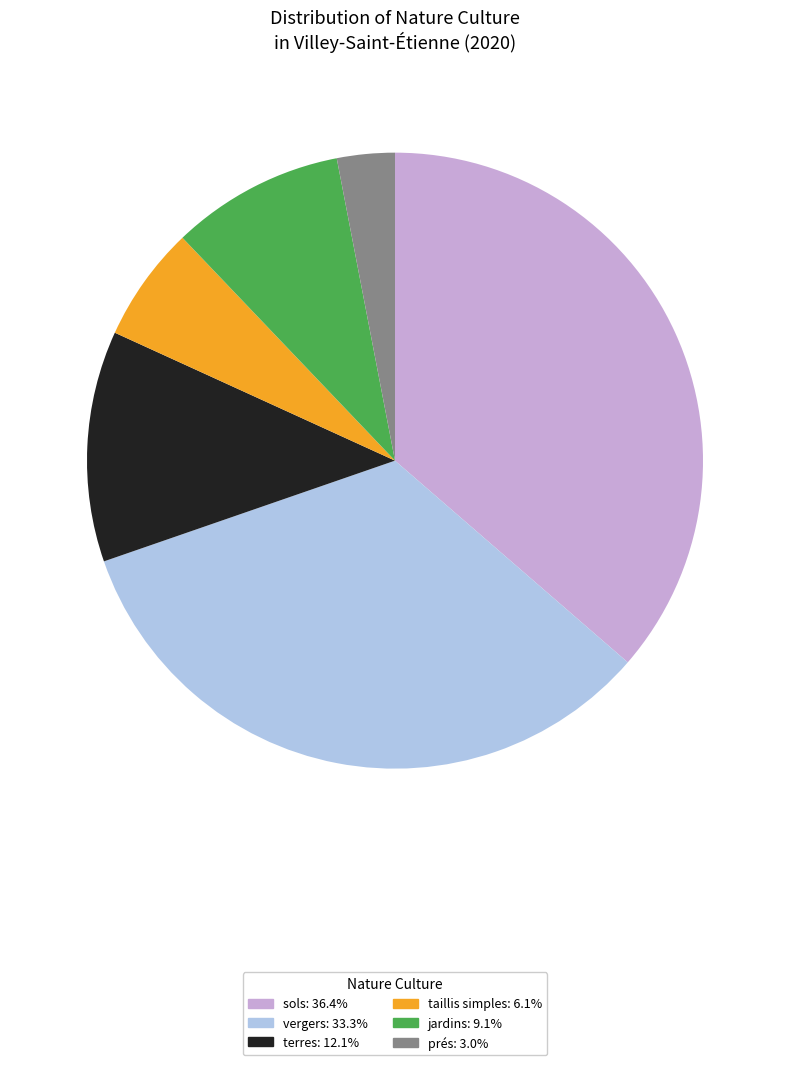

Is there a majority slice in this chart?

No